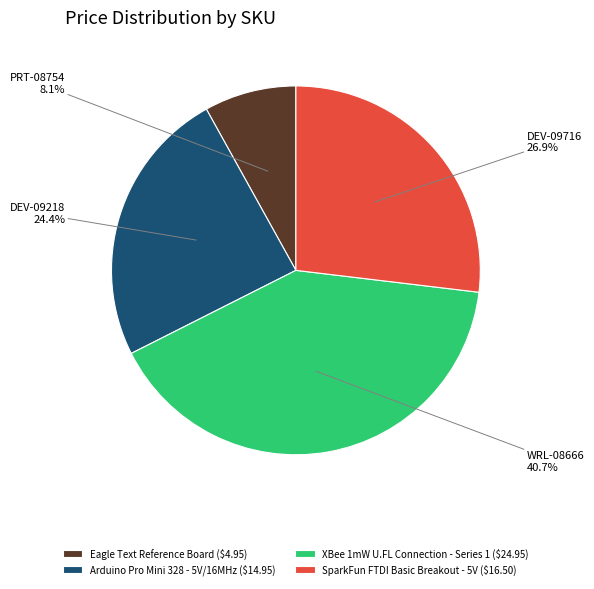

Which category has the smallest portion of the pie?

Eagle Text Reference Board ($4.95)